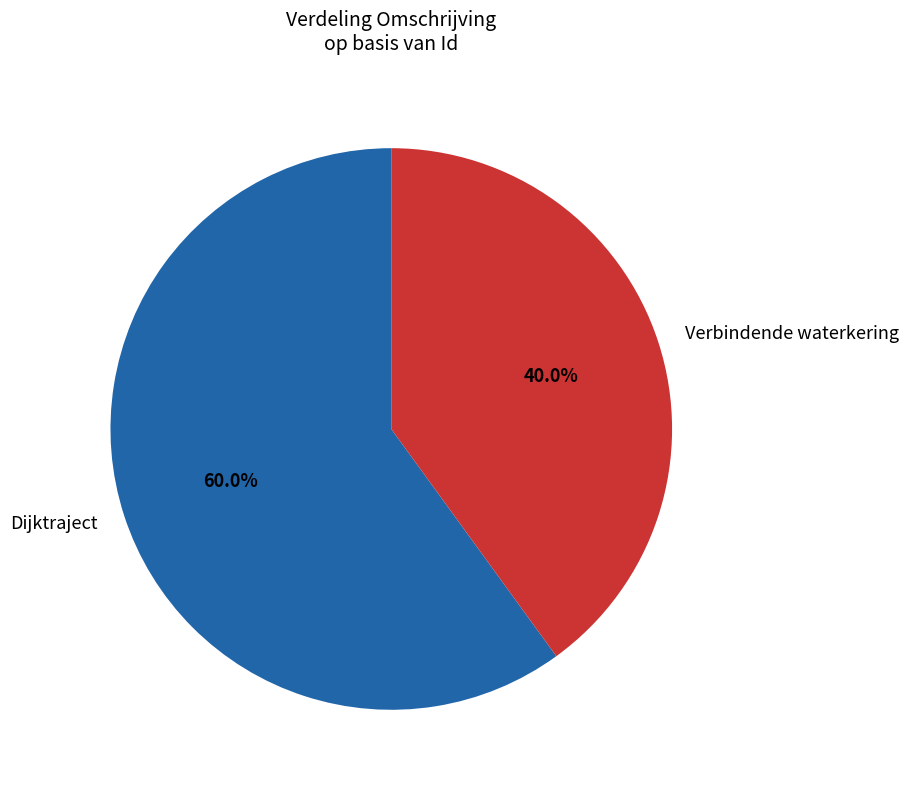

Which slice is the smallest?

Verbindende waterkering